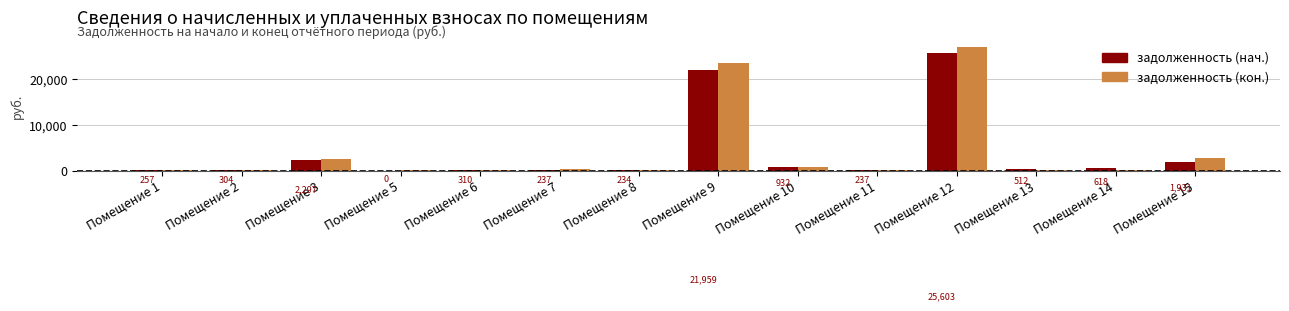

What is the sum of the задолженность (нач.) values at Помещение 11 and Помещение 9?

22196.3